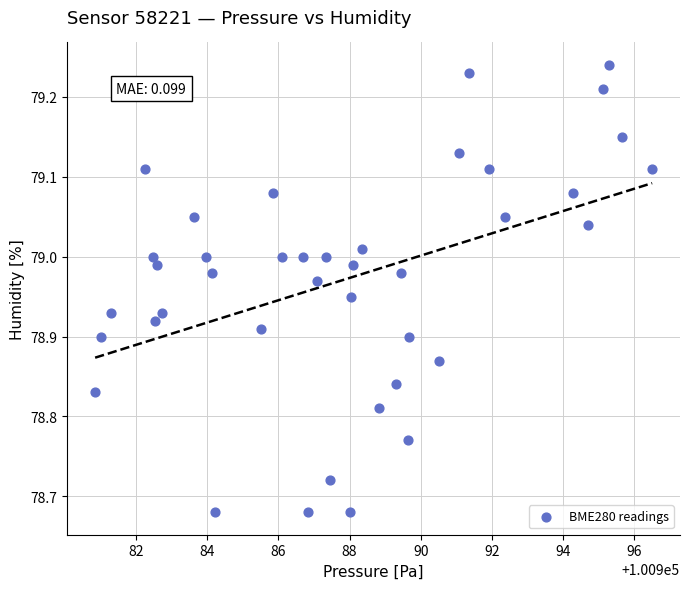

What is the range of Y values (max minus min)?

0.6